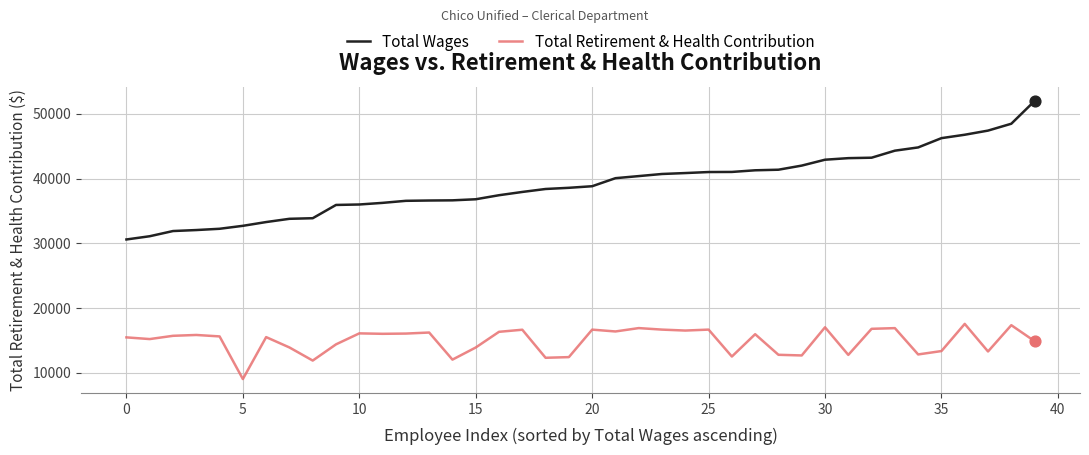

At how many categories does at least one series exceed 51393?

1